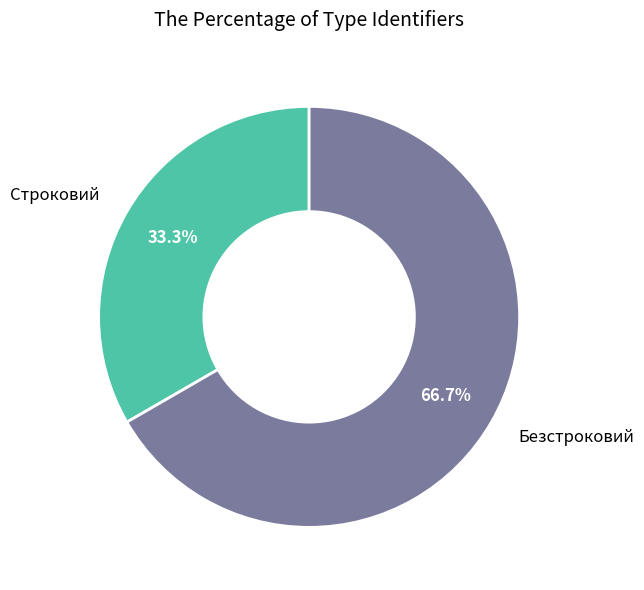

Which category accounts for the majority?

Безстроковий